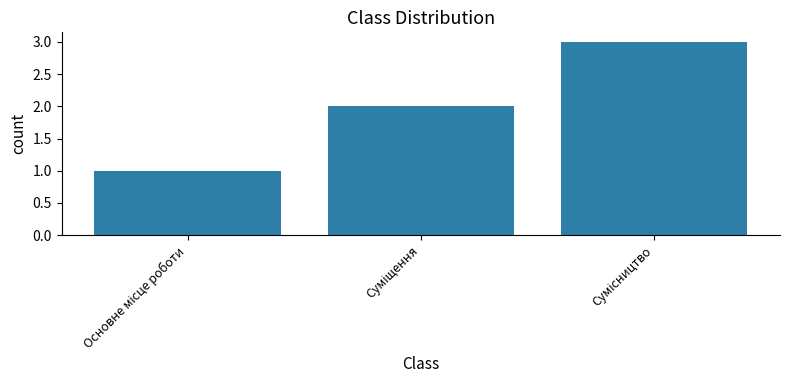

What is the greatest value displayed?

3